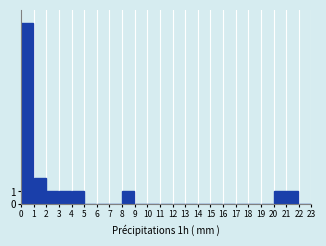

Reading left to right, what are all the values shown in this chart?

0=14	1=2	2=1	3=1	4=1	5=0	6=0	7=0	8=1	9=0	10=0	11=0	12=0	13=0	14=0	15=0	16=0	17=0	18=0	19=0	20=1	21=1	22=0